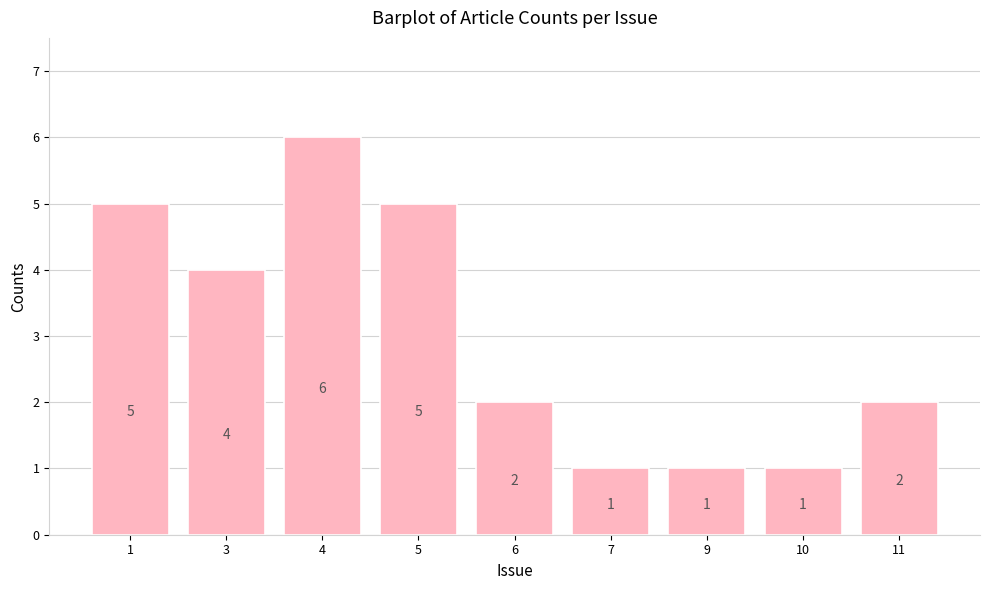

Read the value at 9.

1